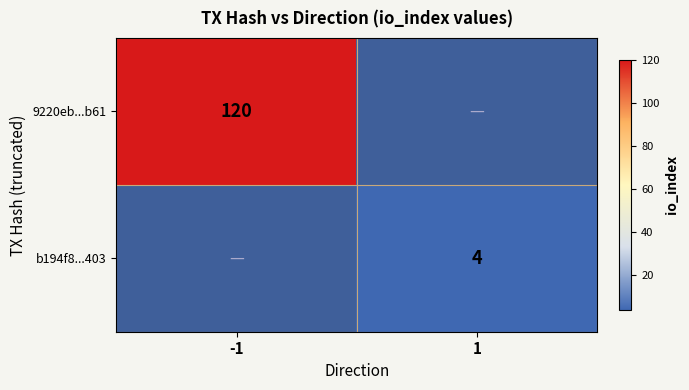

How many categories are shown in the chart?

2